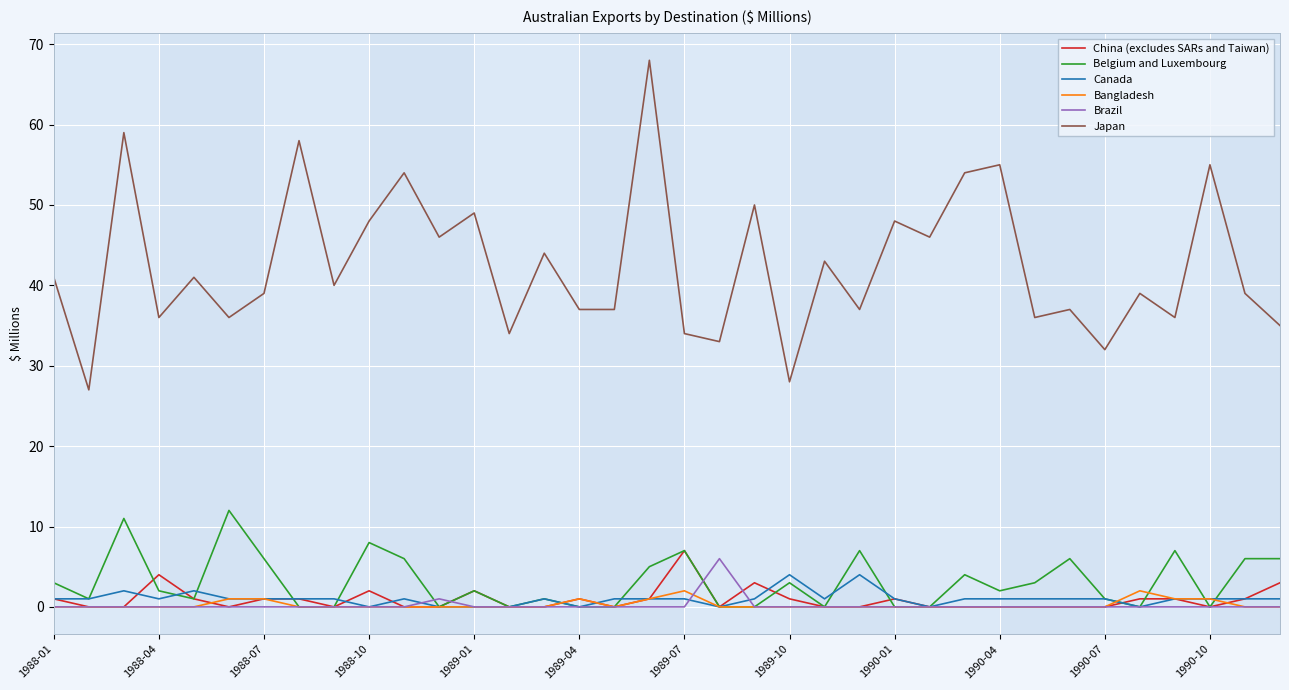

Which series has the largest total across all categories?

Japan